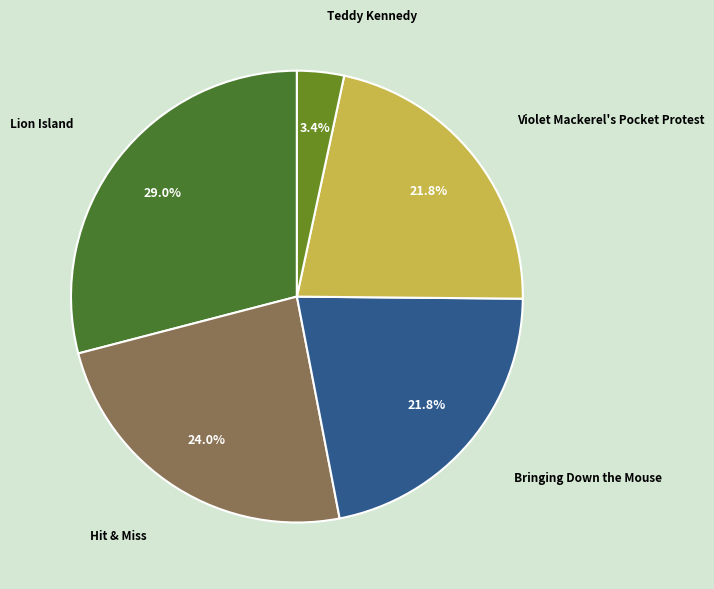

Which category has the smallest portion of the pie?

Teddy Kennedy